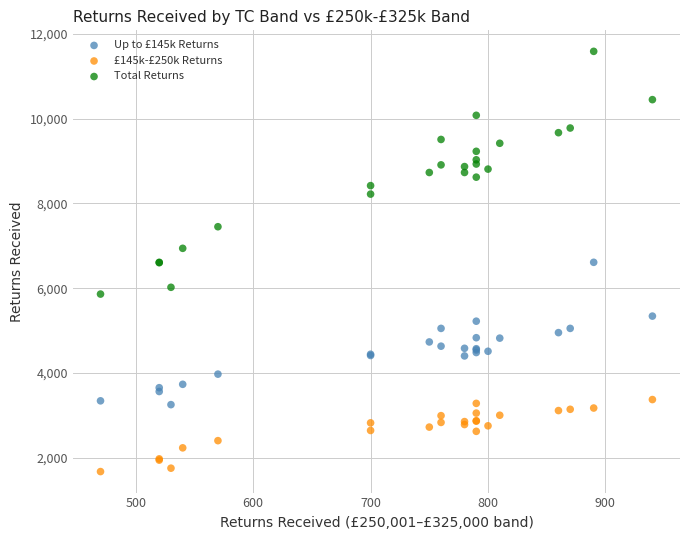

Which series has the widest spread of Y values?

Total Returns